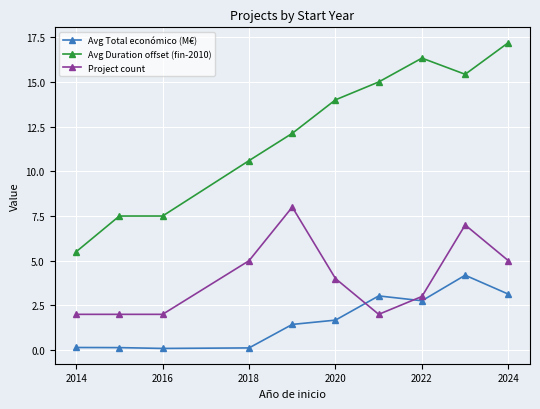

True or false: Project count has more than 0 points higher than both neighbors.

True